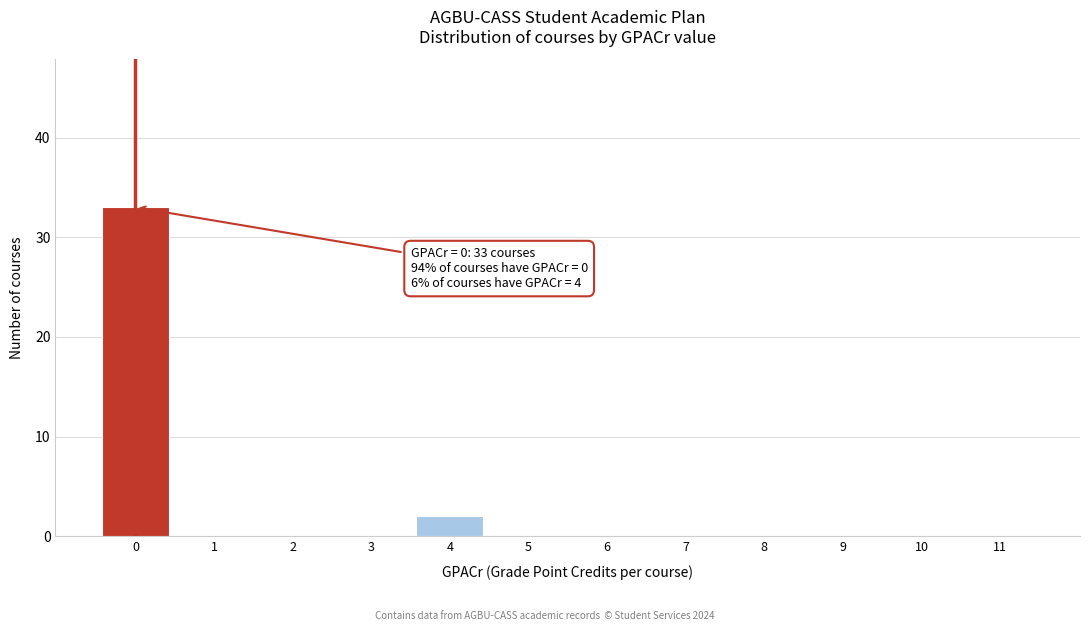

Reading left to right, what are all the values shown in this chart?

0=33	1=0	2=0	3=0	4=2	5=0	6=0	7=0	8=0	9=0	10=0	11=0